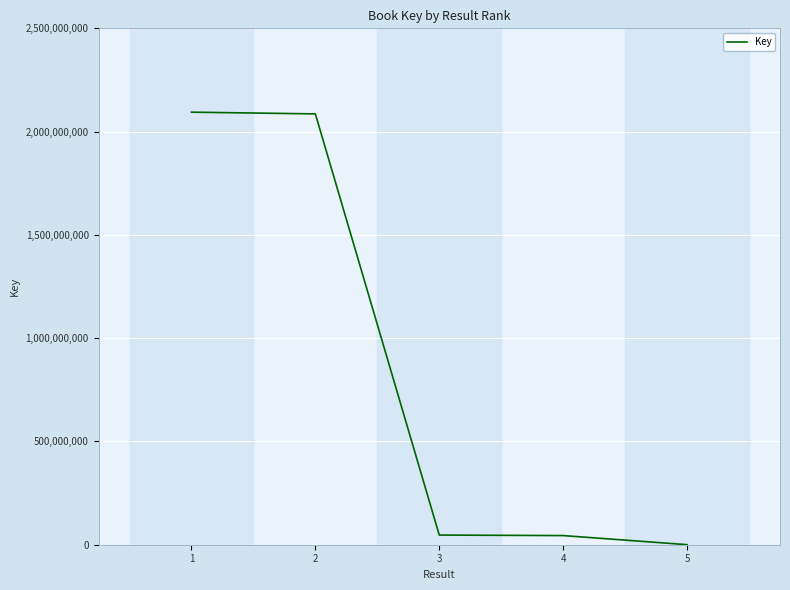

What is the ratio of the value at 4 to the value at 5?

151.3